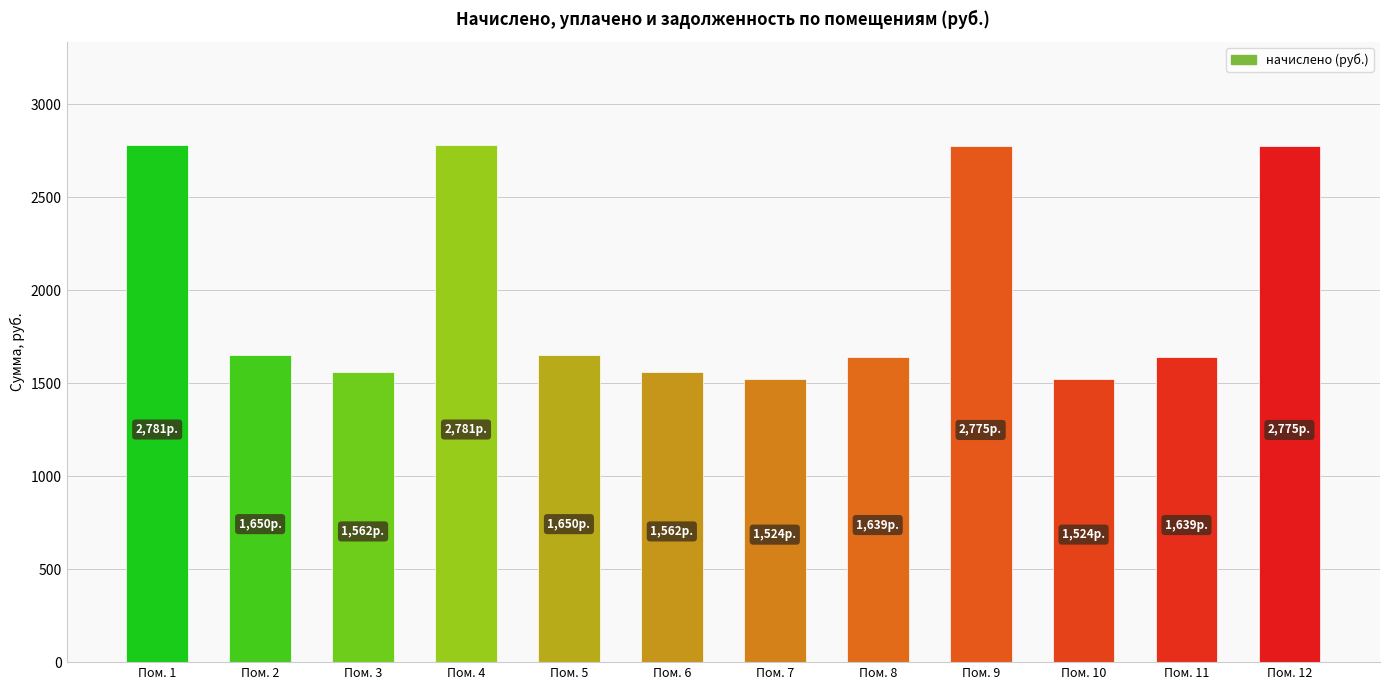

What is the difference between the second highest and second lowest values?

1256.5